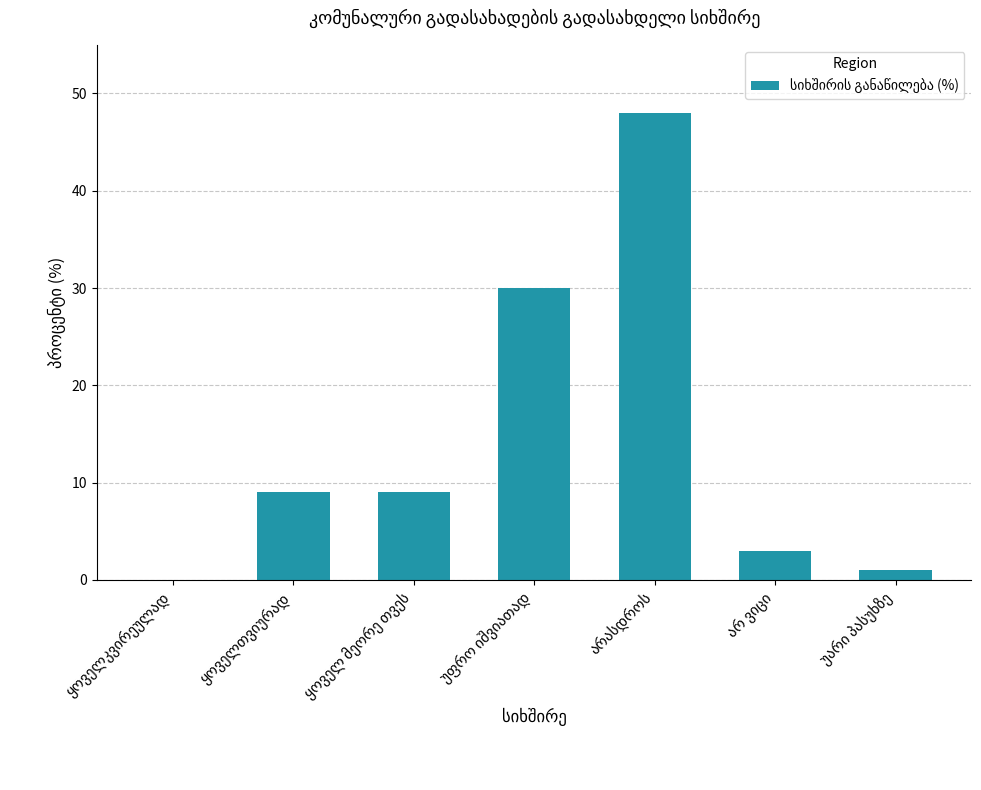

What is the average value?

14